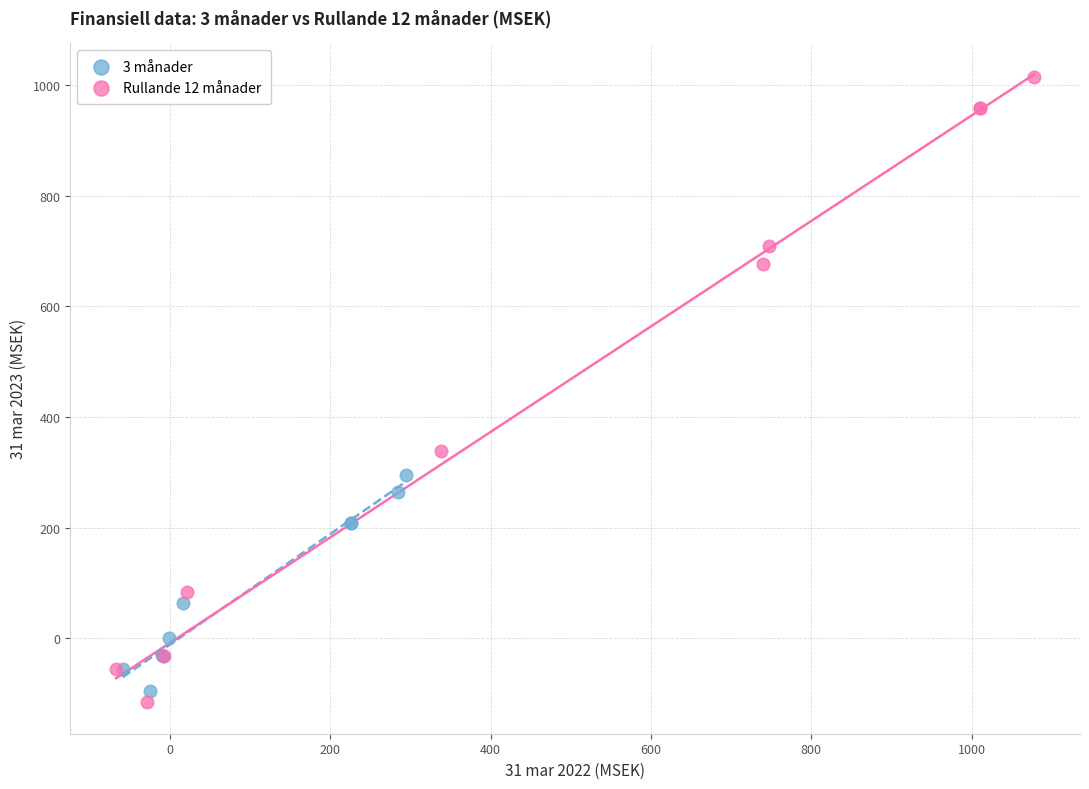

Which series reaches the maximum Y coordinate?

Rullande 12 månader